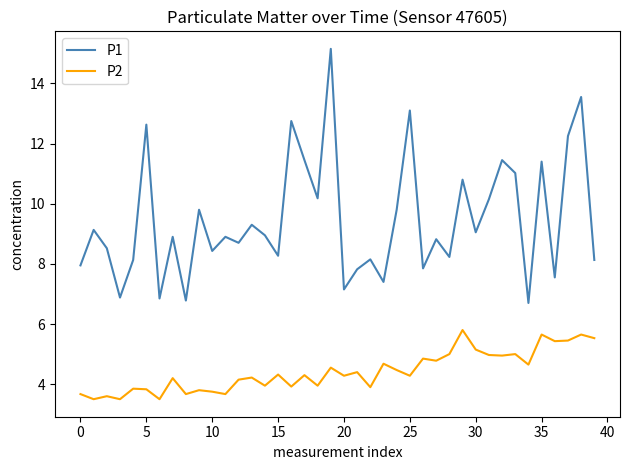

List the series in order of their peak value, highest first.

P1, P2